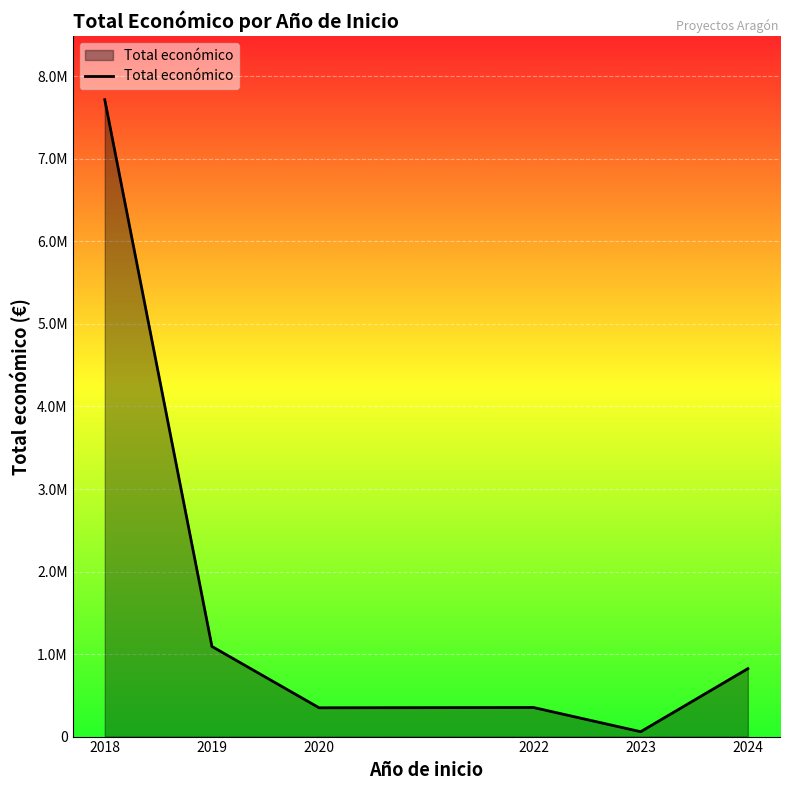

What is the minimum value shown in the chart?

59106